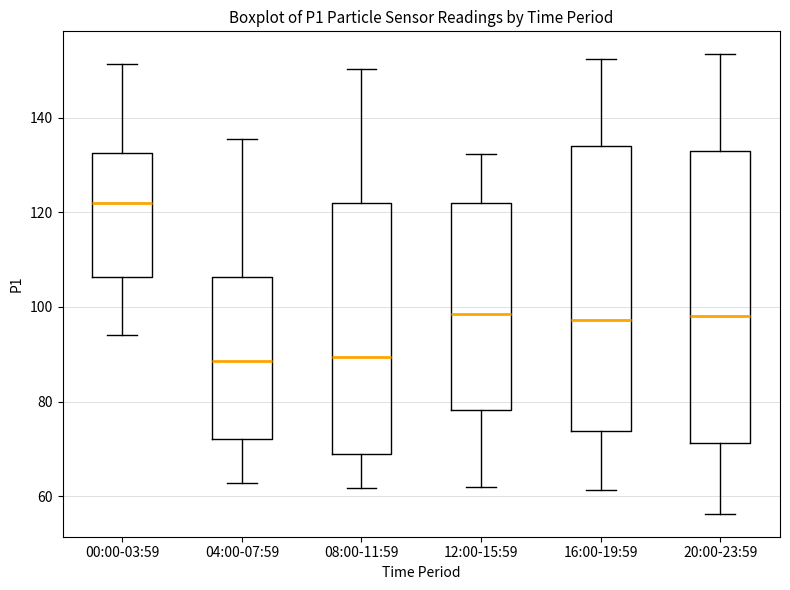

Reading left to right, read every box against the y-axis: the position of its median line, the range the box covers, and the ends of its whiskers. The values are not printed on the chart, so give them approximately, as read against the axis.

00:00-03:59: median 122, box 106 to 132, whiskers 94 to 152
04:00-07:59: median 88, box 72 to 106, whiskers 62 to 136
08:00-11:59: median 90, box 68 to 122, whiskers 62 to 150
12:00-15:59: median 98, box 78 to 122, whiskers 62 to 132
16:00-19:59: median 98, box 74 to 134, whiskers 62 to 152
20:00-23:59: median 98, box 72 to 132, whiskers 56 to 154